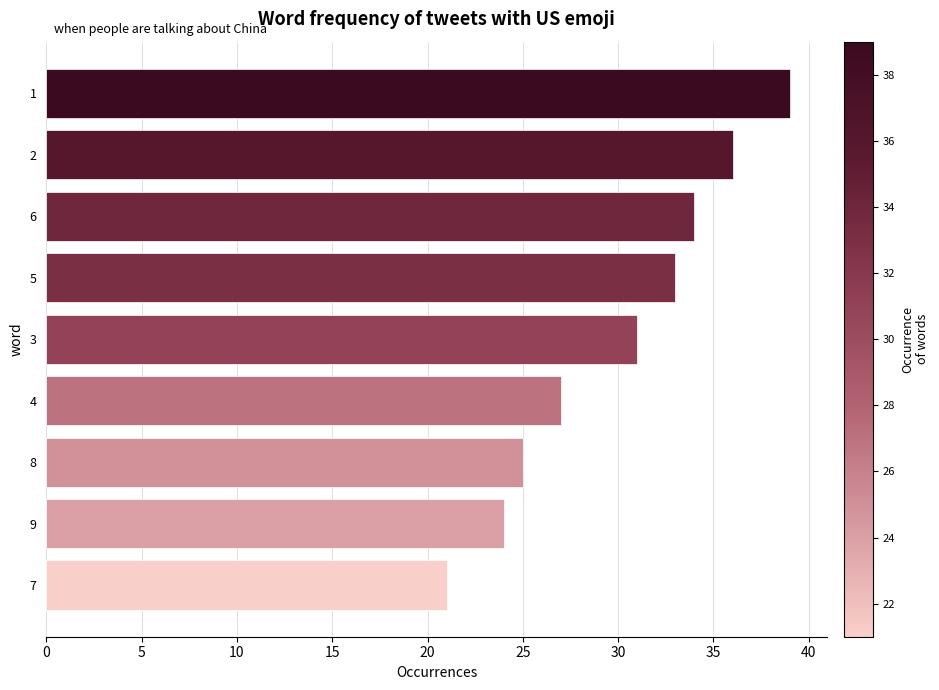

Which label corresponds to the smallest value in the chart?

7